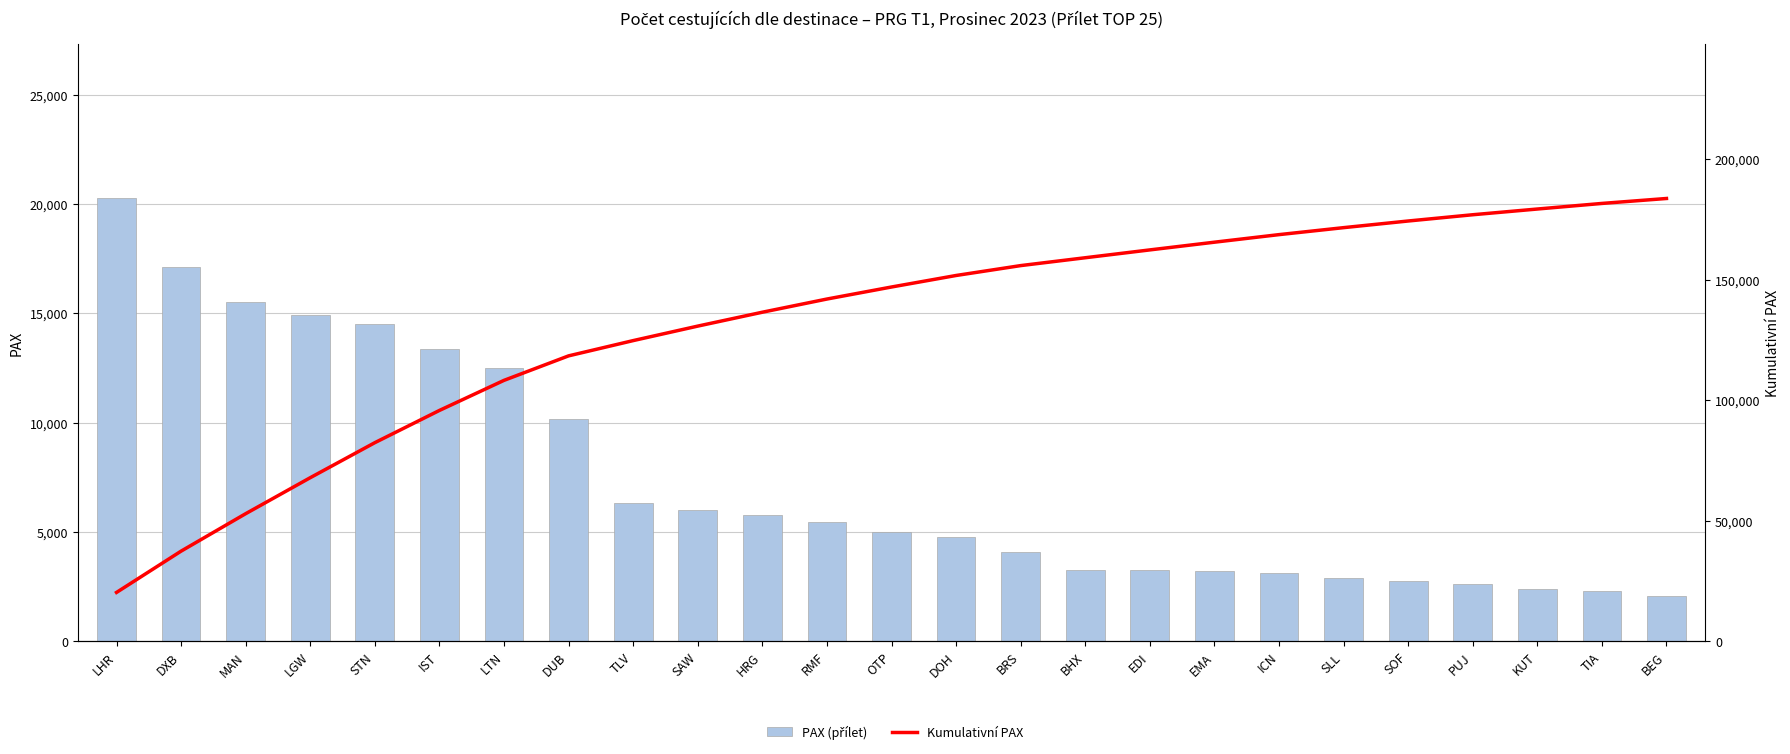

Rank the categories by Kumulativní PAX value from lowest to highest.

LHR, DXB, MAN, LGW, STN, IST, LTN, DUB, TLV, SAW, HRG, RMF, OTP, DOH, BRS, BHX, EDI, EMA, ICN, SLL, SOF, PUJ, KUT, TIA, BEG